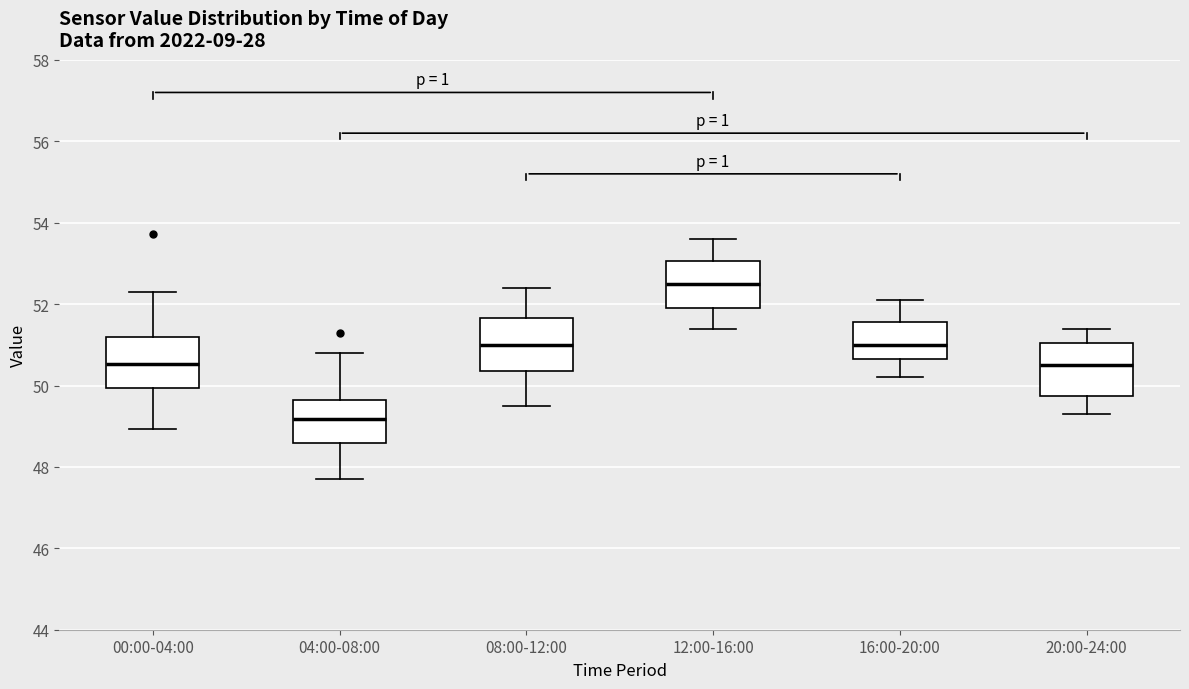

Reading left to right, read every box against the y-axis: the position of its median line, the range the box covers, and the ends of its whiskers. The values are not printed on the chart, so give them approximately, as read against the axis.

00:00-04:00: median 50.6, box 50.0 to 51.2, whiskers 49.0 to 52.4
04:00-08:00: median 49.2, box 48.6 to 49.6, whiskers 47.8 to 50.8
08:00-12:00: median 51.0, box 50.4 to 51.6, whiskers 49.6 to 52.4
12:00-16:00: median 52.6, box 52.0 to 53.0, whiskers 51.4 to 53.6
16:00-20:00: median 51.0, box 50.6 to 51.6, whiskers 50.2 to 52.2
20:00-24:00: median 50.6, box 49.8 to 51.0, whiskers 49.4 to 51.4